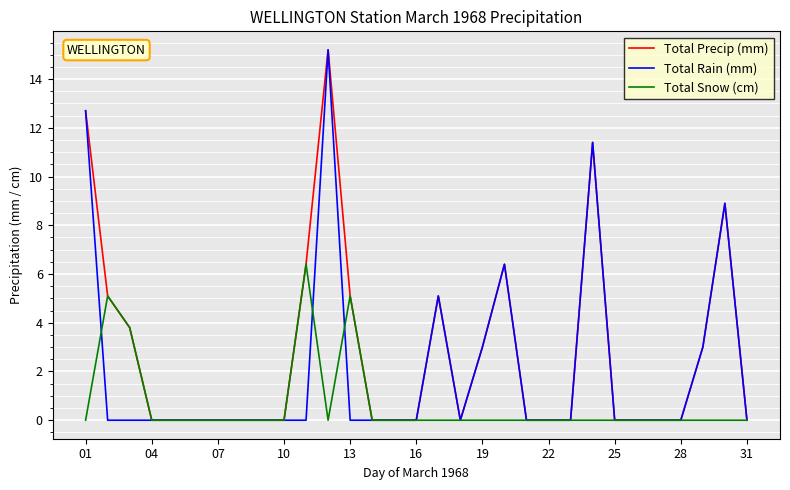

Rank the series by their average value, from highest to lowest.

Total Precip (mm), Total Rain (mm), Total Snow (cm)